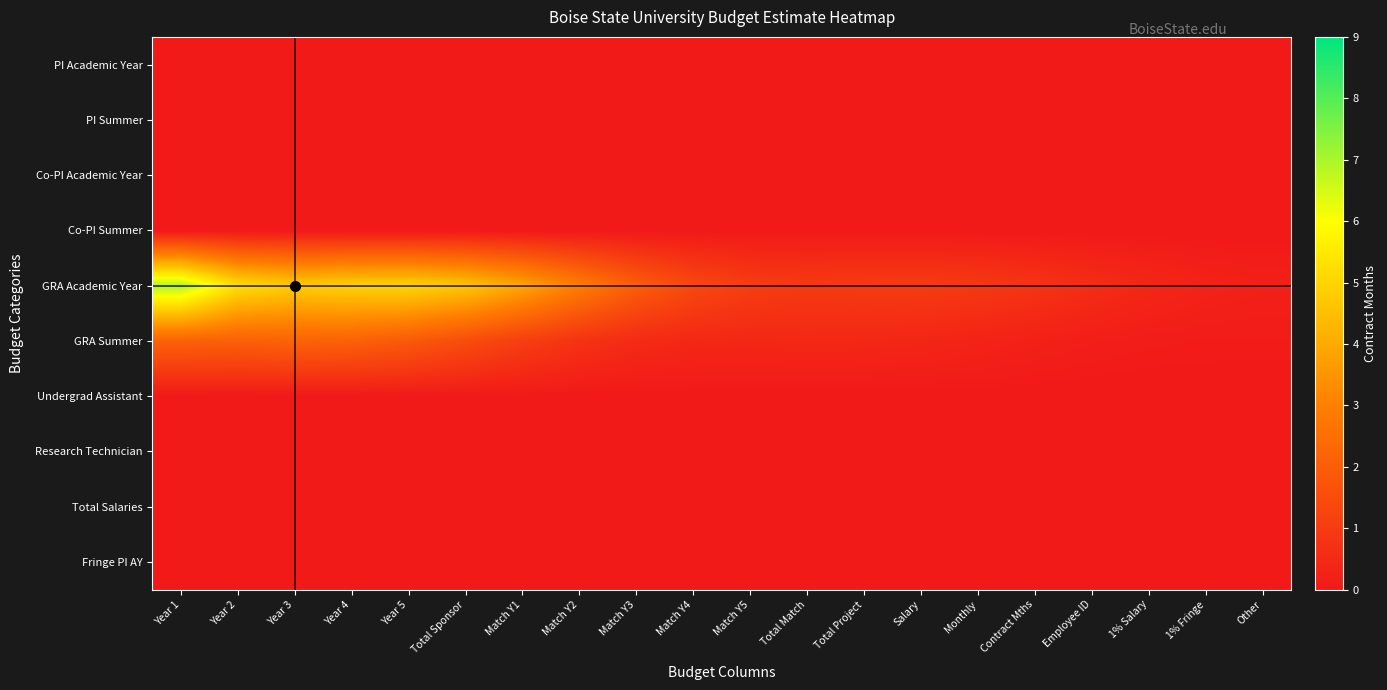

Which series changed the most between Year 1 and Match Y4?

GRA Academic Year